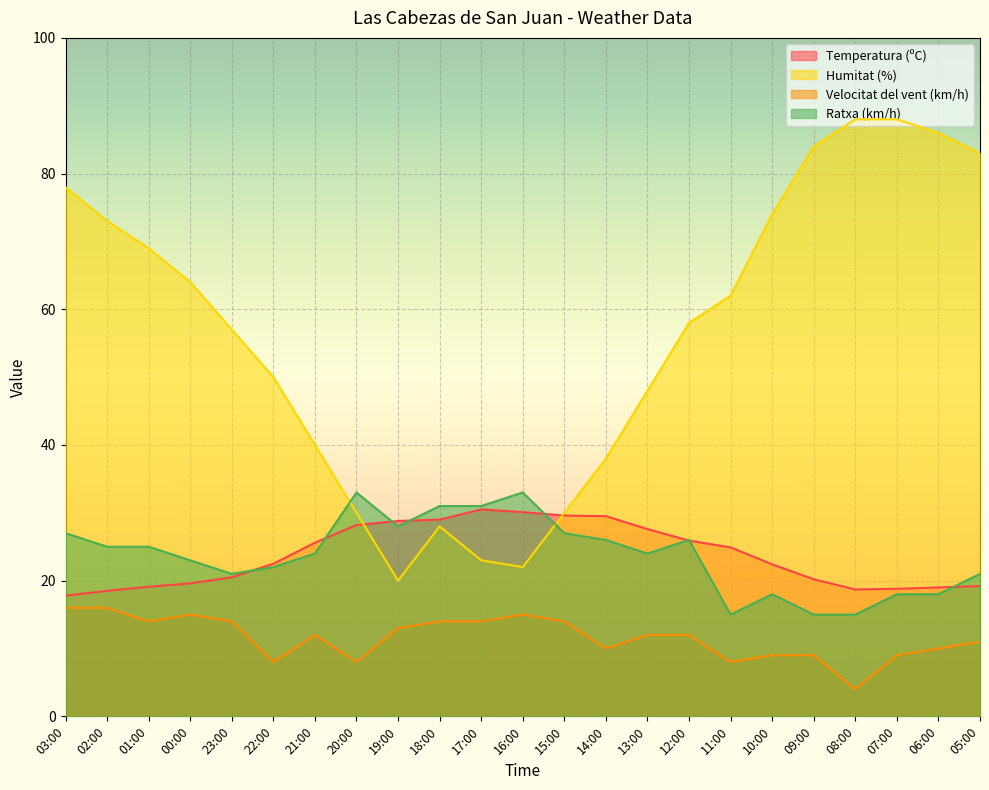

What is the label of the 10th point from the right?

14:00